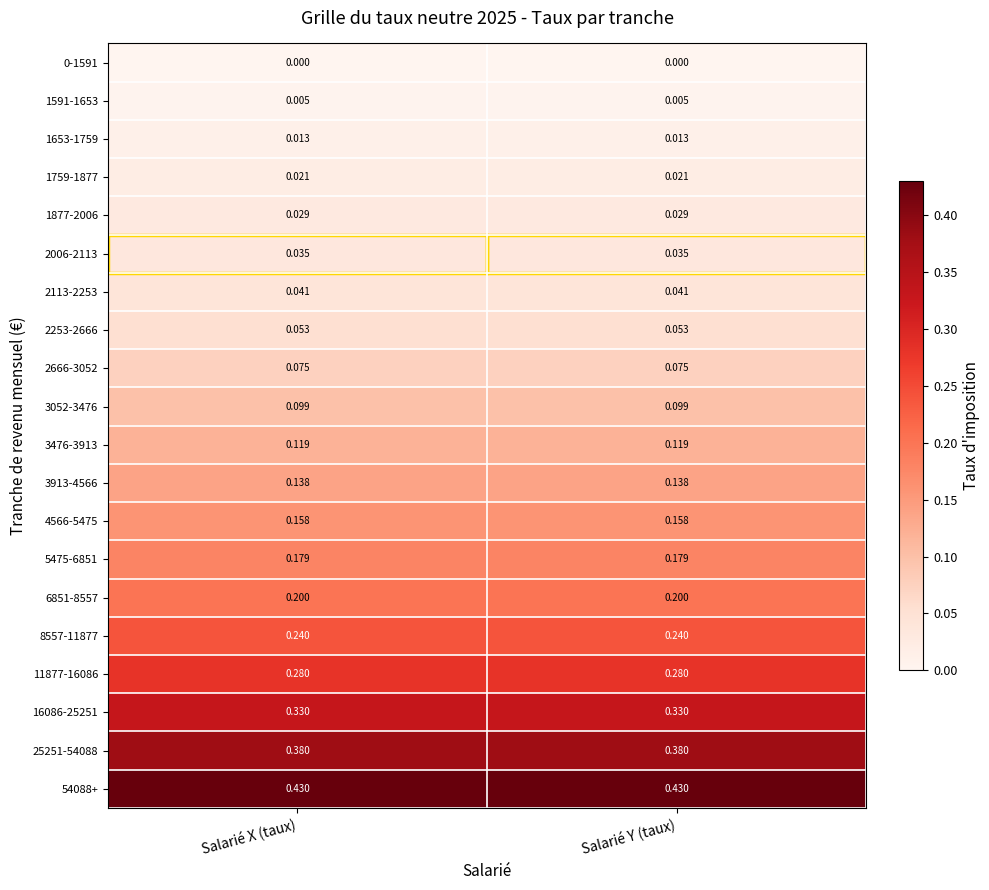

How many categories are shown in the chart?

2